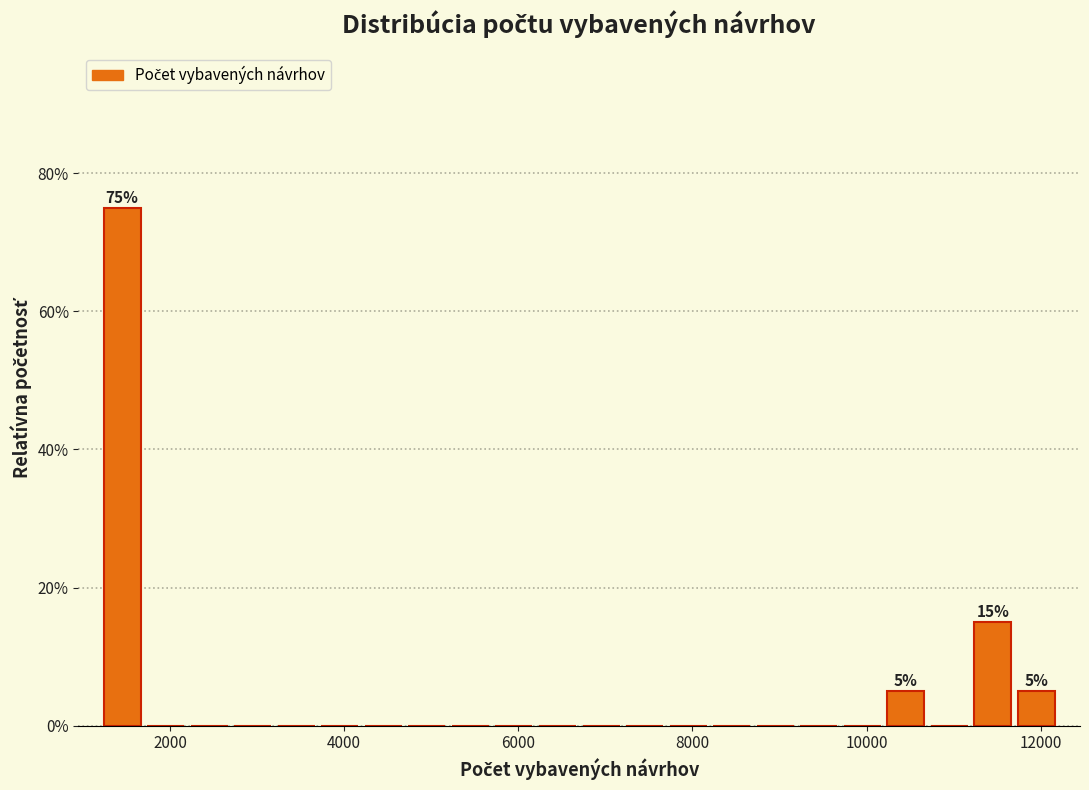

Read against the x-axis, roughly where is the centre of the tallest bar?

1400